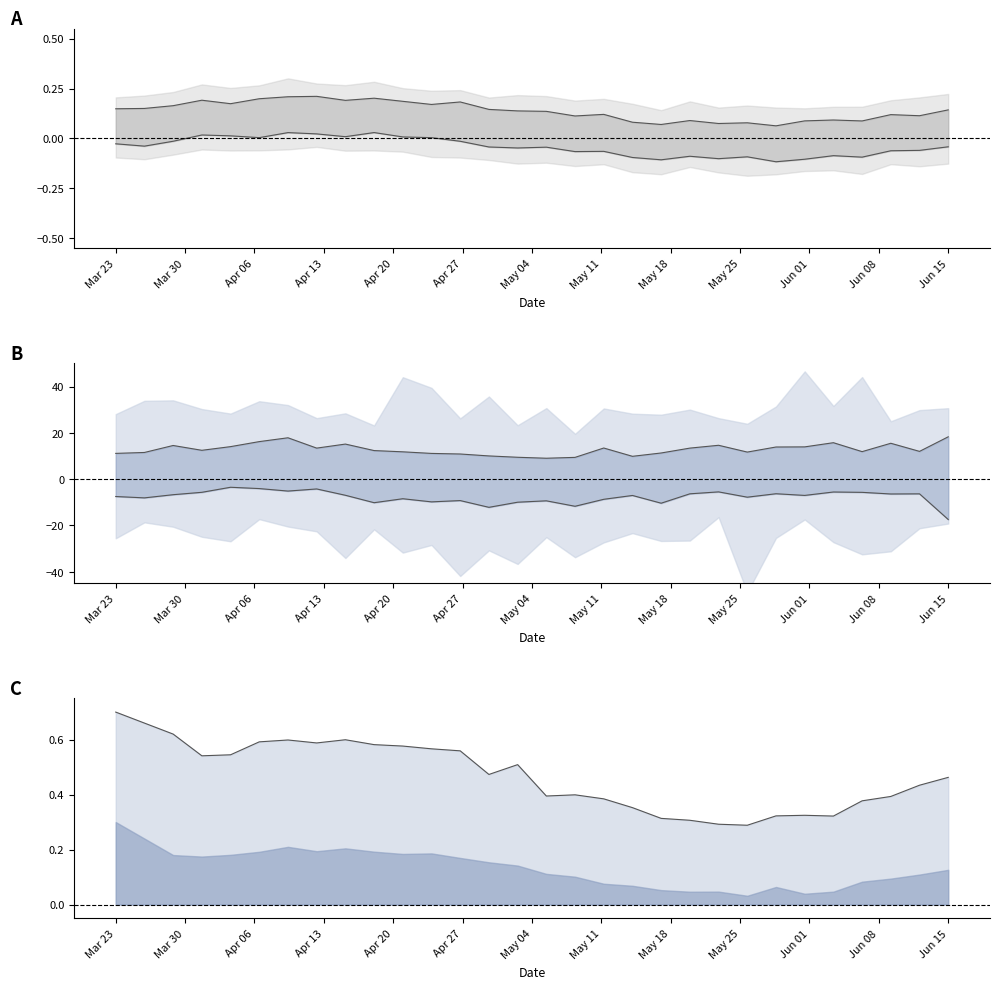

What is the sum of all Top line values?

14.1